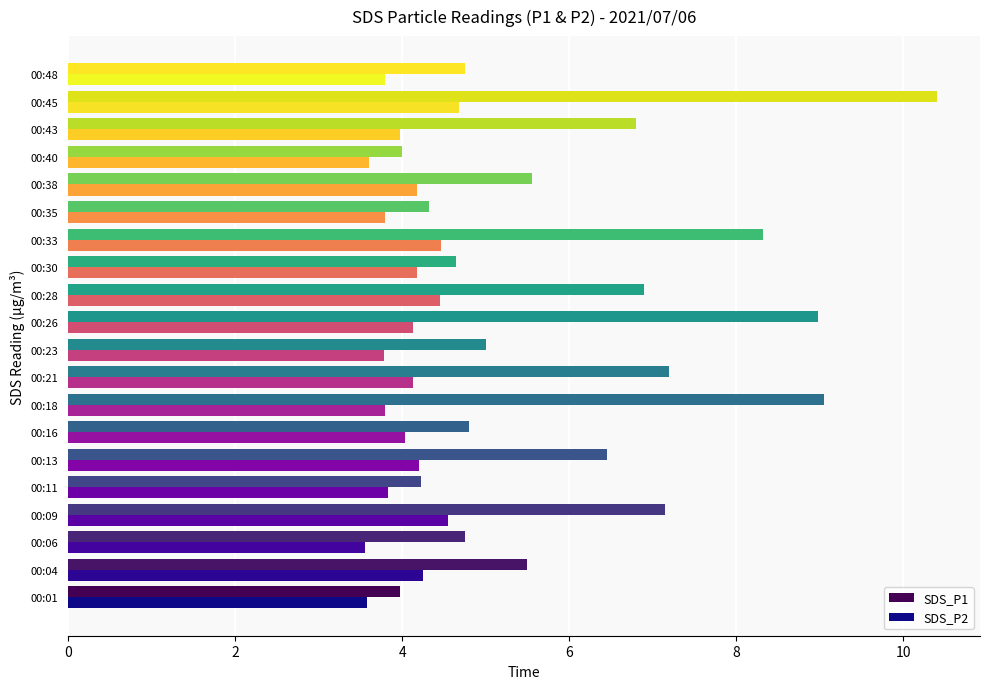

Which series has the largest total across all categories?

SDS_P1